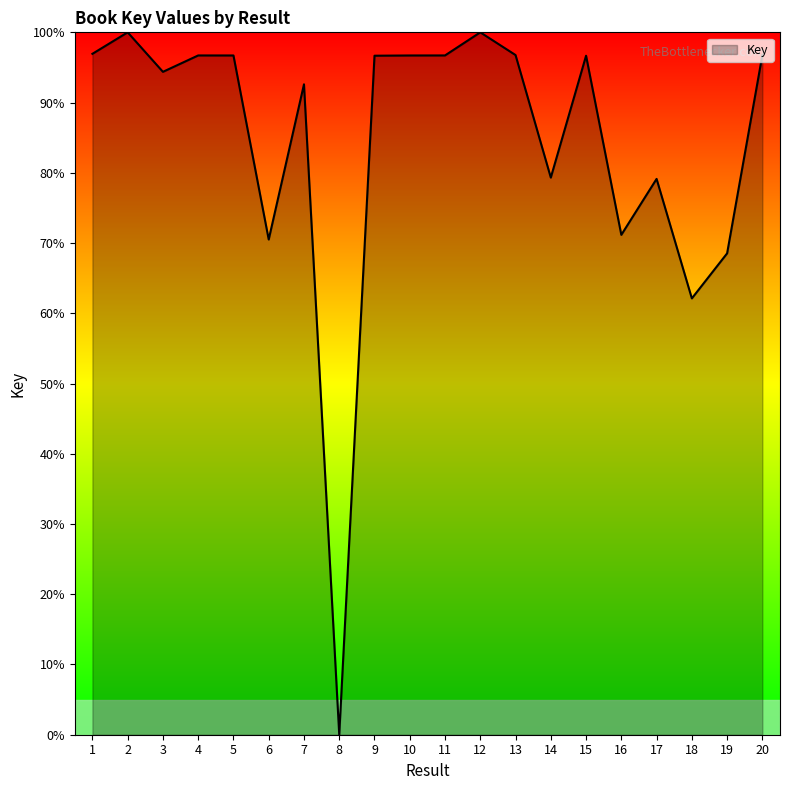

Between 6 and 5, which is larger?

5